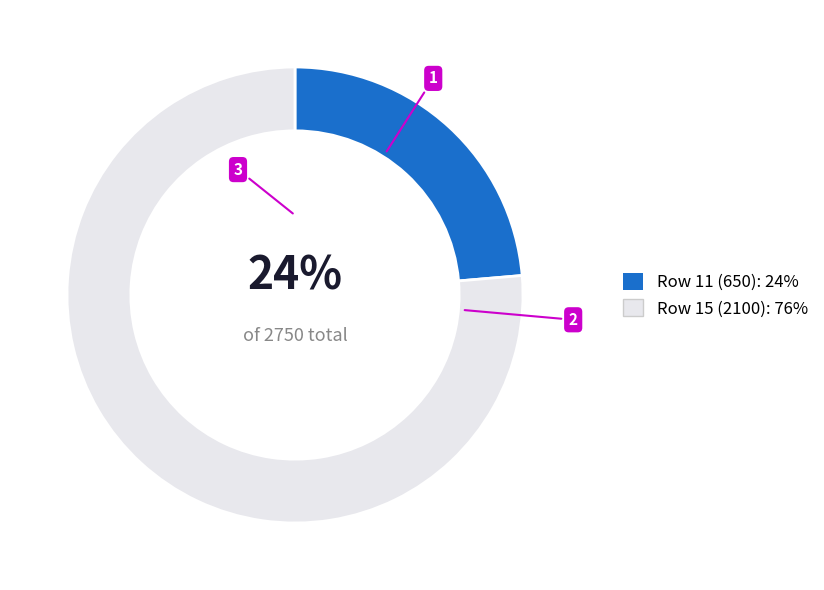

To the nearest percent, what is the average slice percentage?

50%